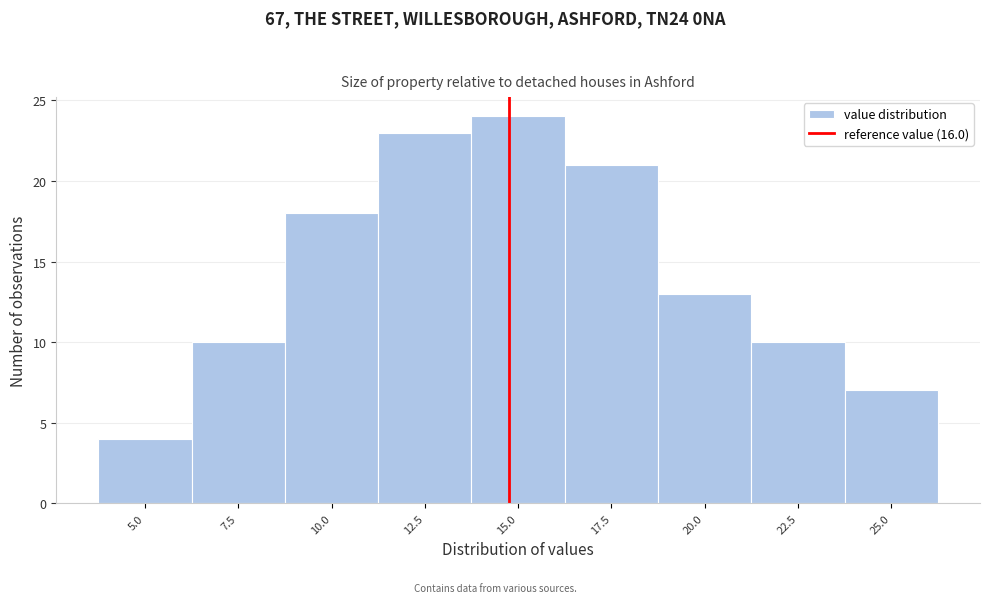

Reading right to left, what are all the values shown in this chart?

7	10	13	21	24	23	18	10	4